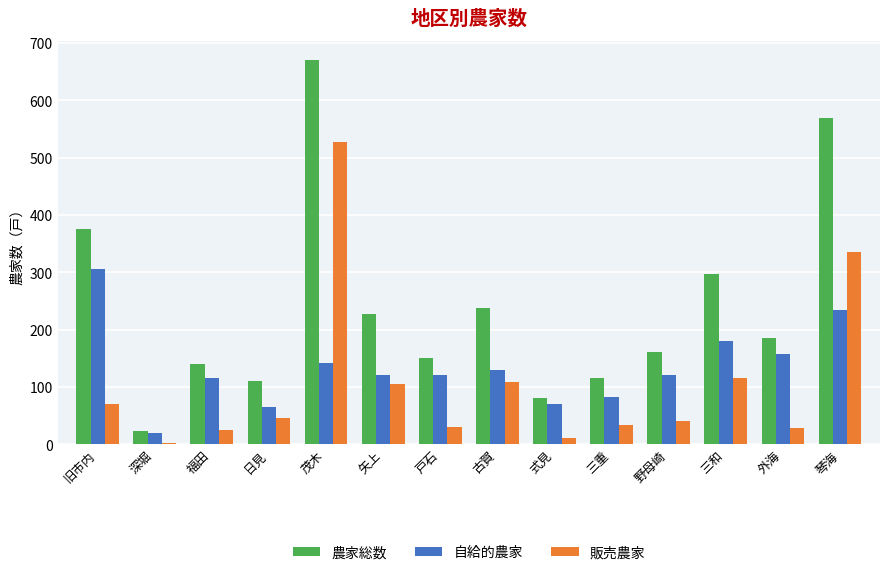

What is the value of the 農家総数 bar at the 8th from the left?

238